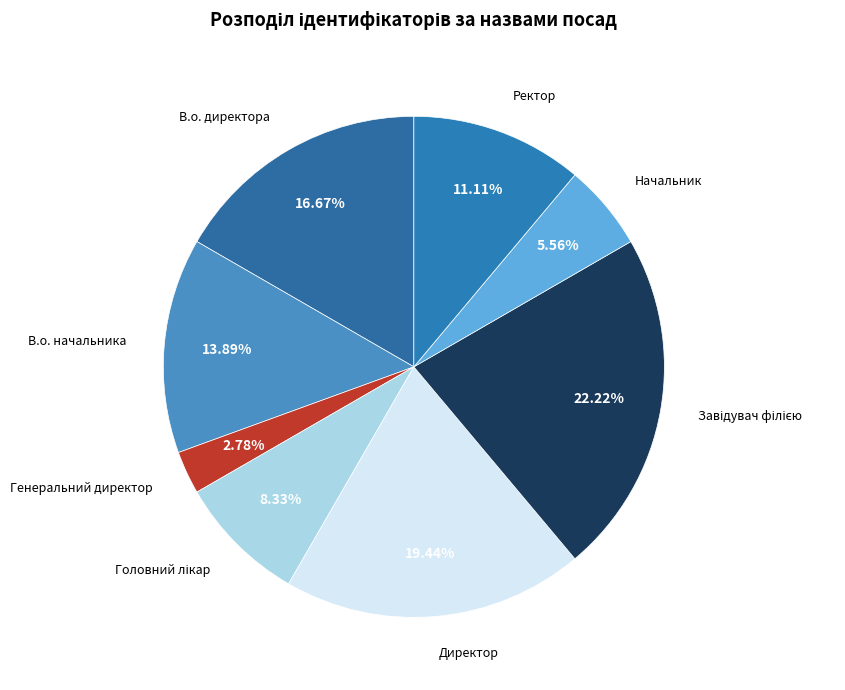

How many slices are in this pie chart?

8